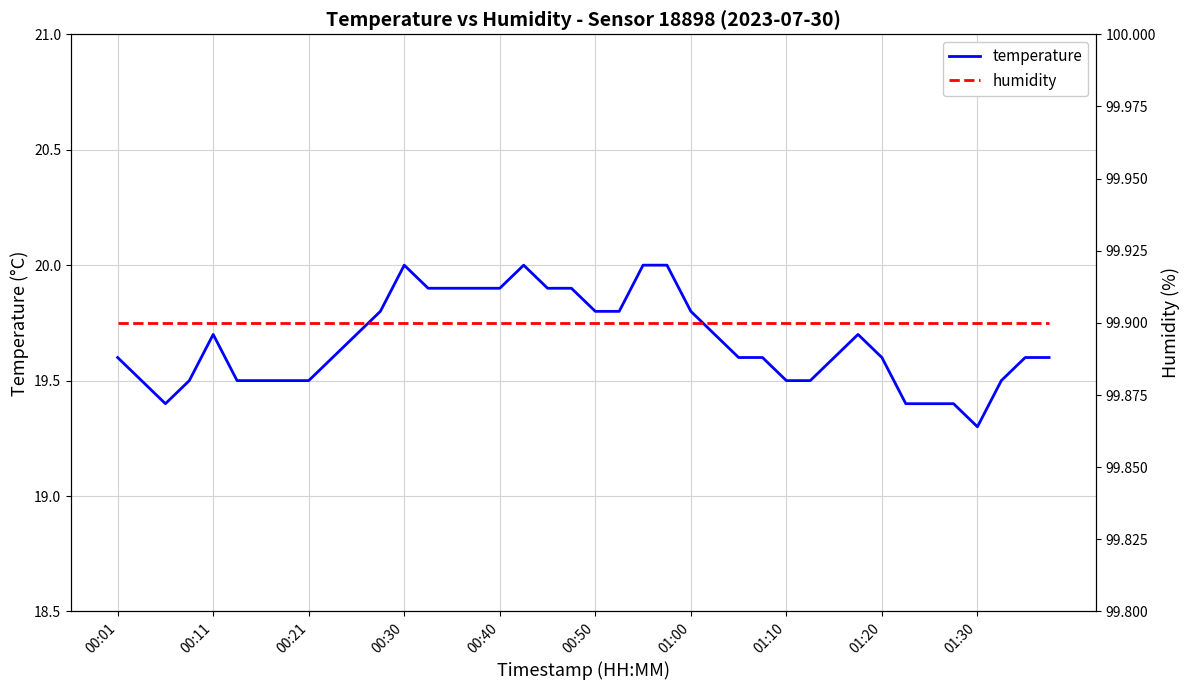

Does the chart have visible grid lines?

Yes